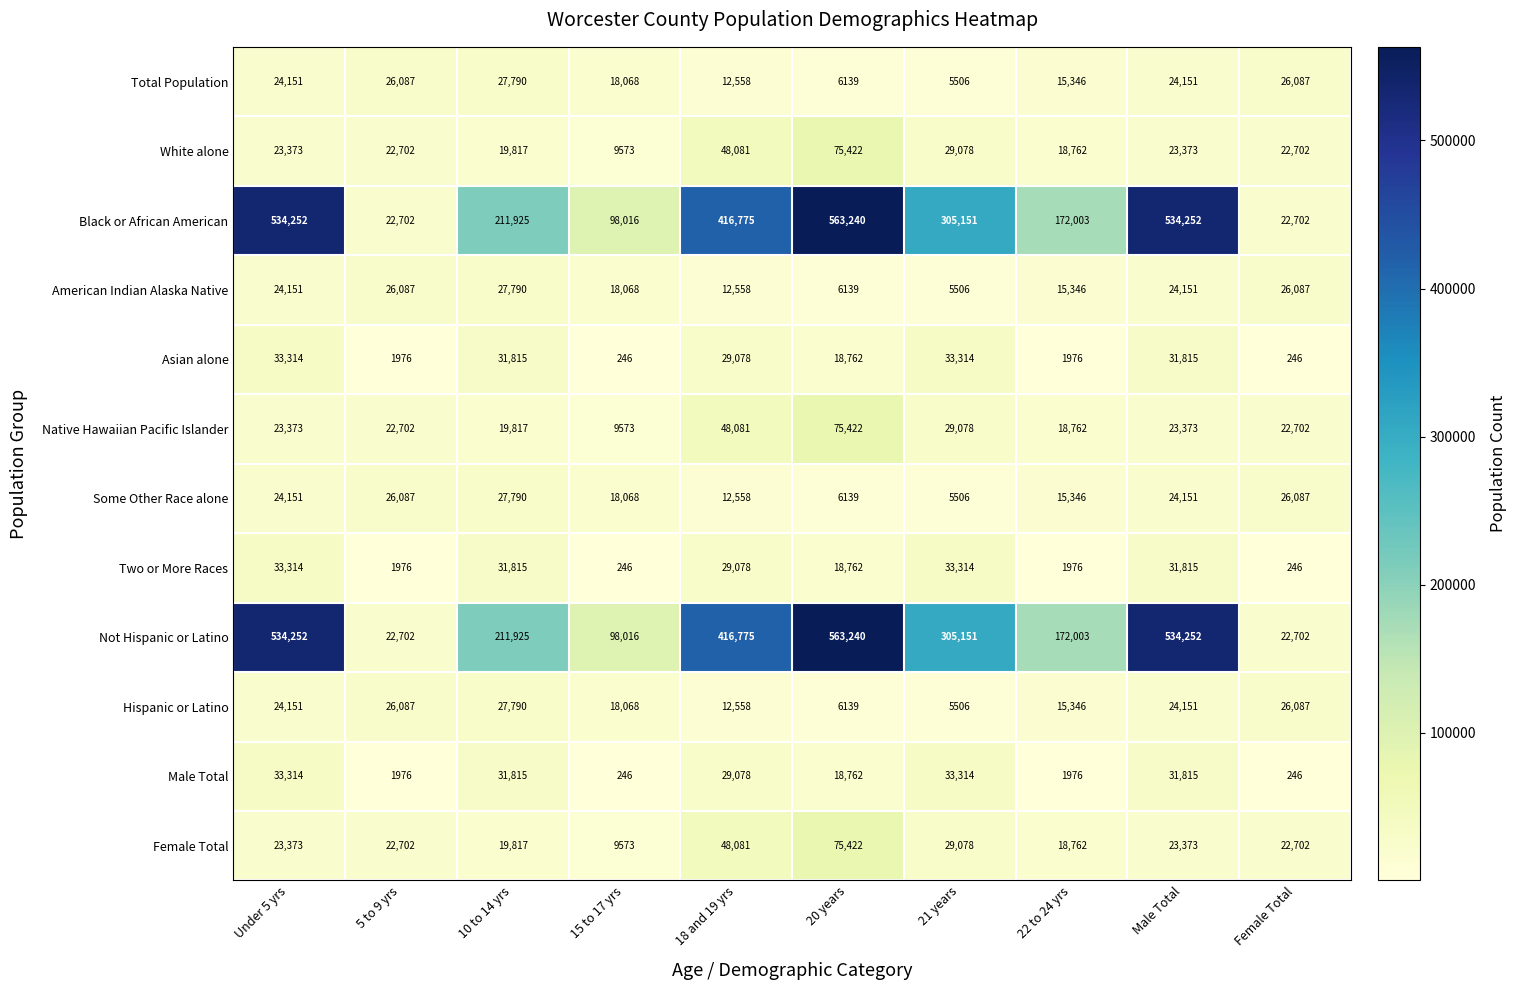

What is the total value across all series at 20 years?

1433588